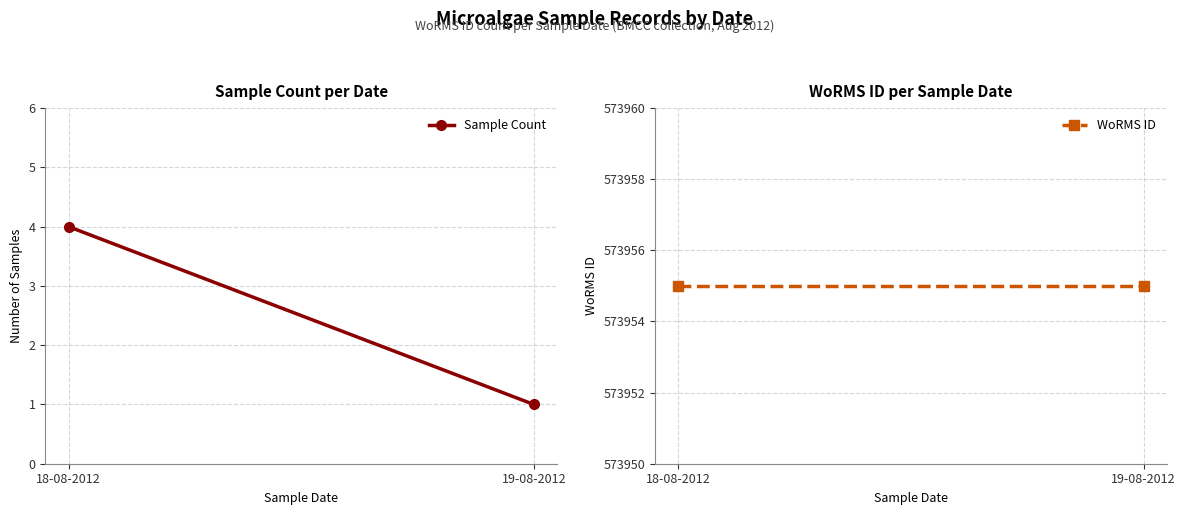

Reading left to right, transcribe all the data shown in this chart.

Sample Count: 4	1
WoRMS ID: 573955	573955